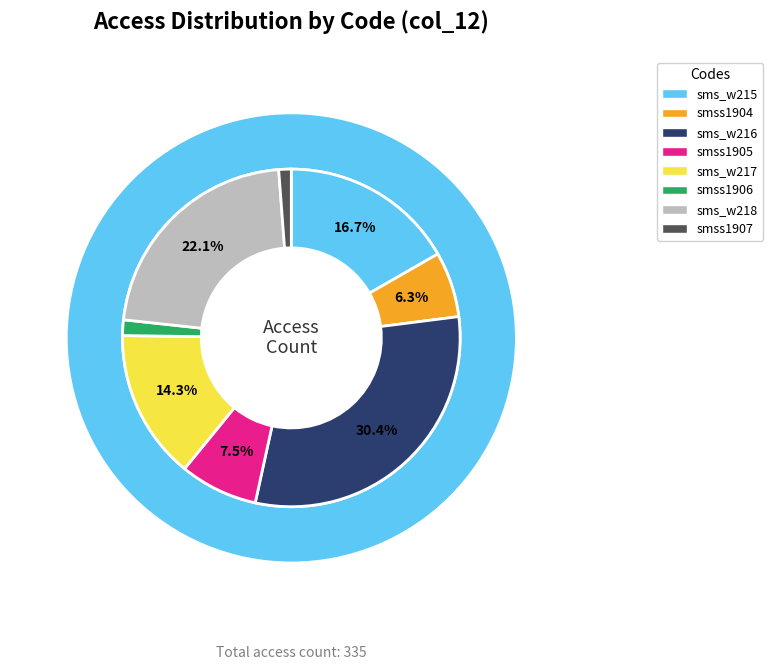

Rank the categories by value from lowest to highest.

smss1907, smss1906, smss1904, smss1905, sms_w217, sms_w215, sms_w218, sms_w216